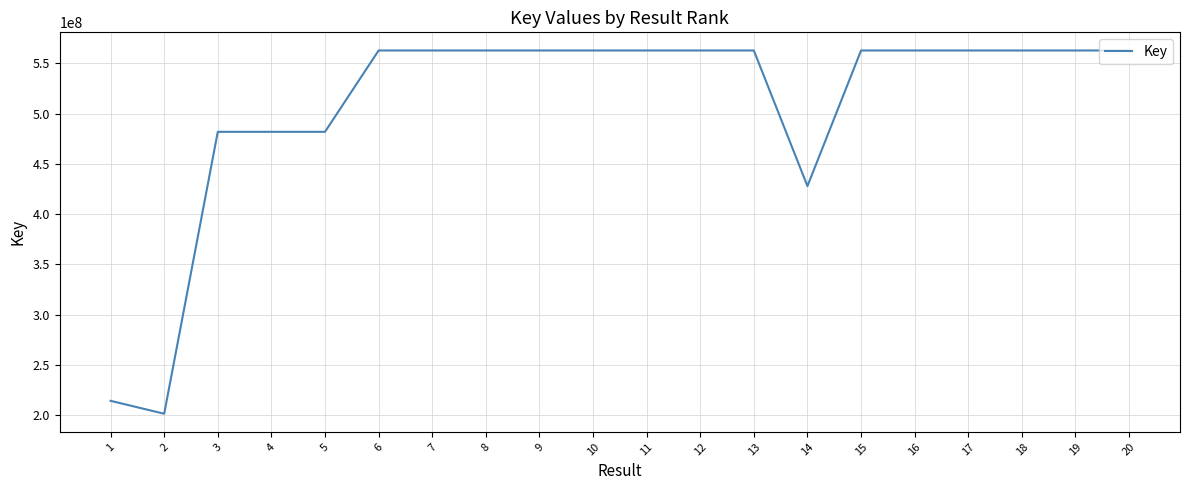

What is the difference between the values at 3 and 15?

80892117